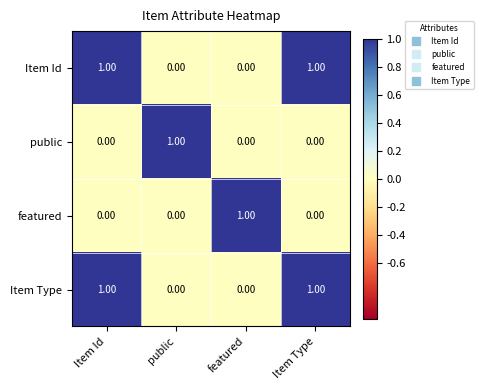

Is the value of public at public greater than the value of Item Id at public?

Yes